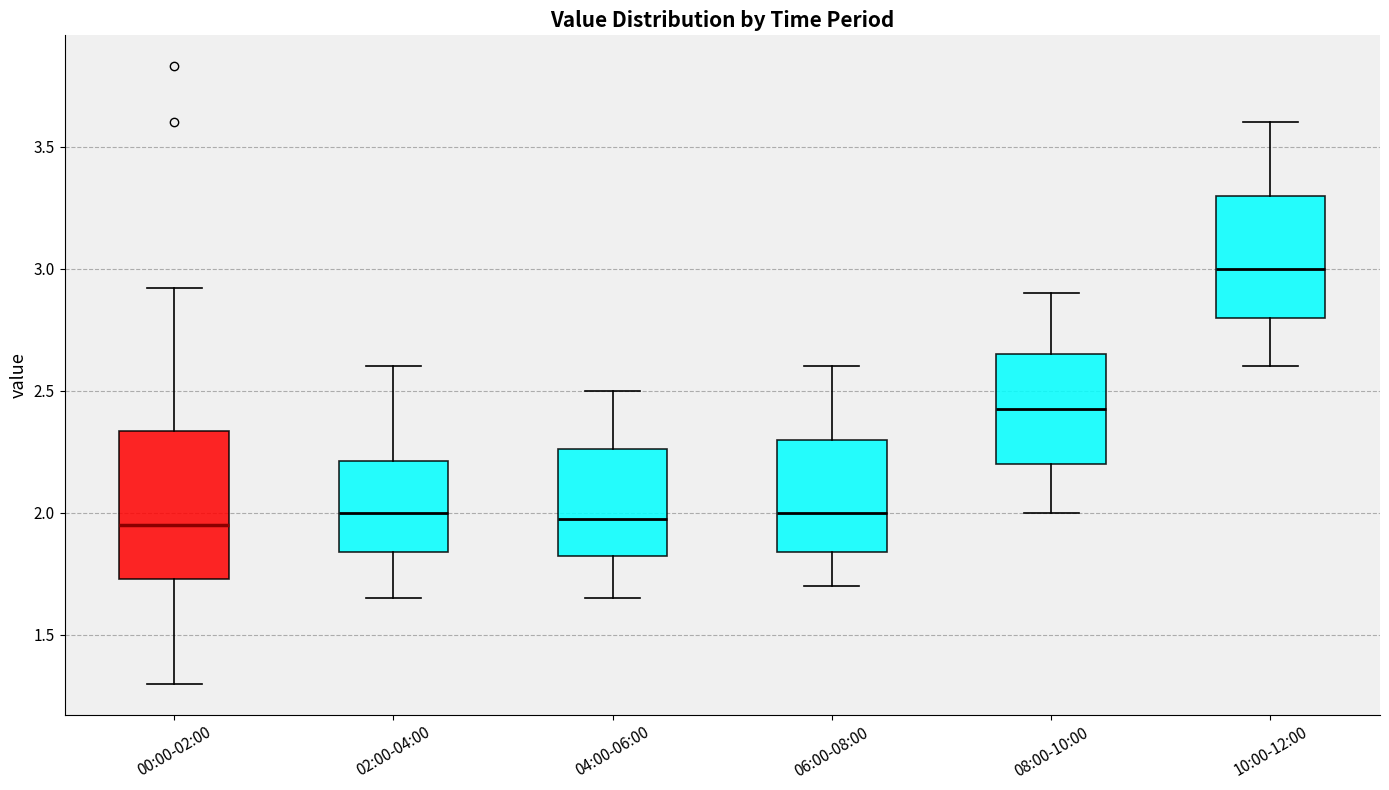

Reading left to right, transcribe this box plot: for each box, give where its median line is, the range the box spans, and where its two whiskers end, as read against the y-axis. The values are not printed on the chart, so give them approximately, as read against the axis.

00:00-02:00: median 1.95, box 1.75 to 2.35, whiskers 1.30 to 2.90
02:00-04:00: median 2.00, box 1.85 to 2.20, whiskers 1.65 to 2.60
04:00-06:00: median 2.00, box 1.80 to 2.25, whiskers 1.65 to 2.50
06:00-08:00: median 2.00, box 1.85 to 2.30, whiskers 1.70 to 2.60
08:00-10:00: median 2.45, box 2.20 to 2.65, whiskers 2.00 to 2.90
10:00-12:00: median 3.00, box 2.80 to 3.30, whiskers 2.60 to 3.60